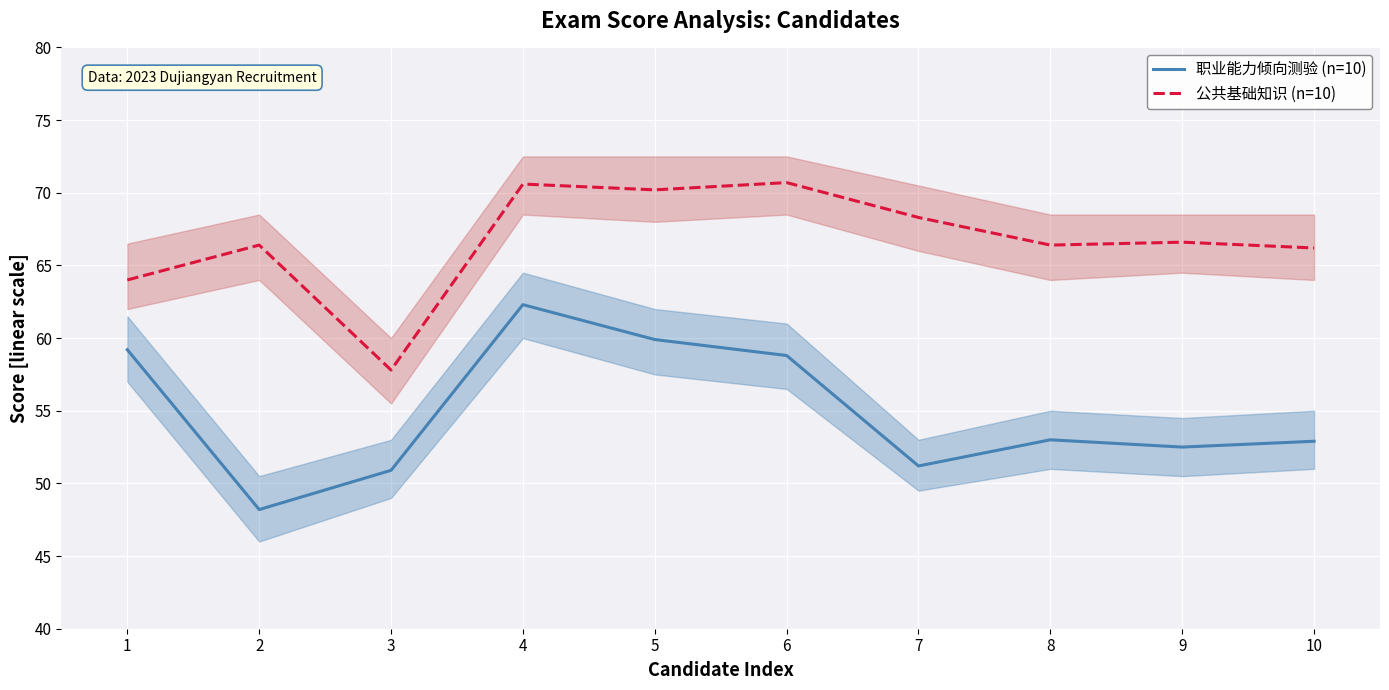

Is the value of 公共基础知识 (n=10) at 1 greater than the value of 职业能力倾向测验 (n=10) at 8?

Yes